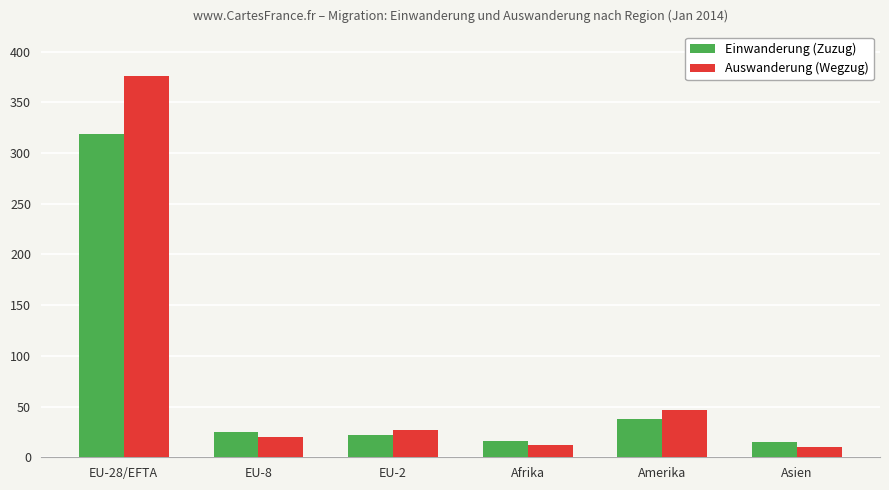

Rank the series by their maximum value, from highest to lowest.

Auswanderung (Wegzug), Einwanderung (Zuzug)